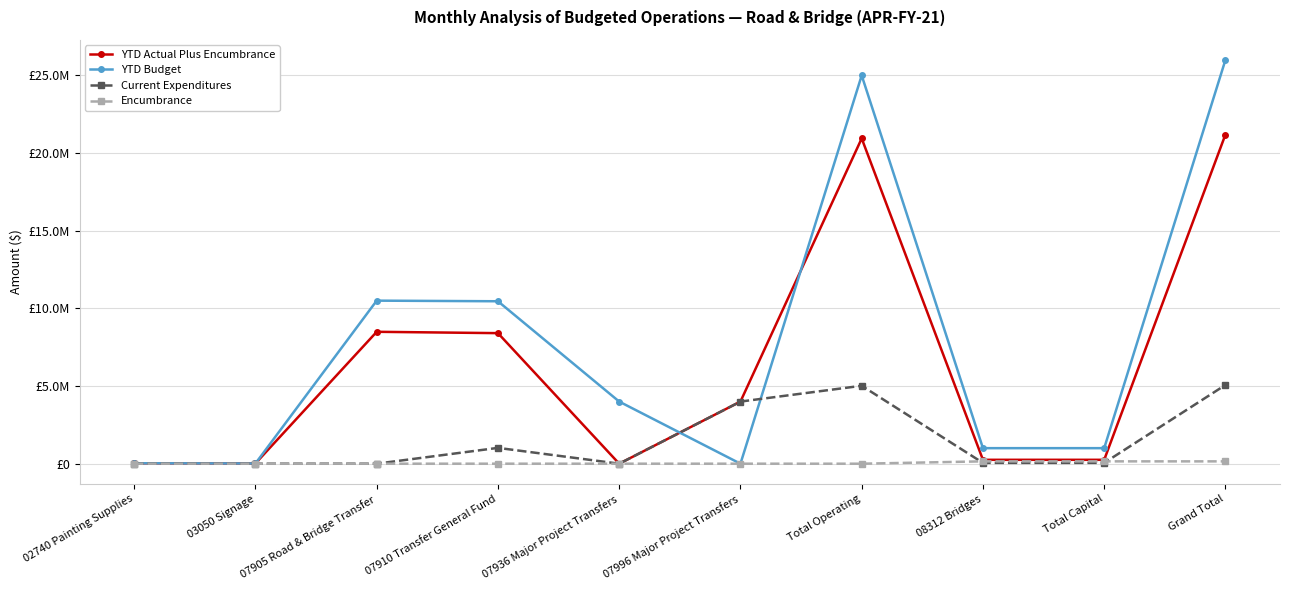

Between 07905 Road & Bridge Transfer and 07936 Major Project Transfers, which is larger?

07905 Road & Bridge Transfer